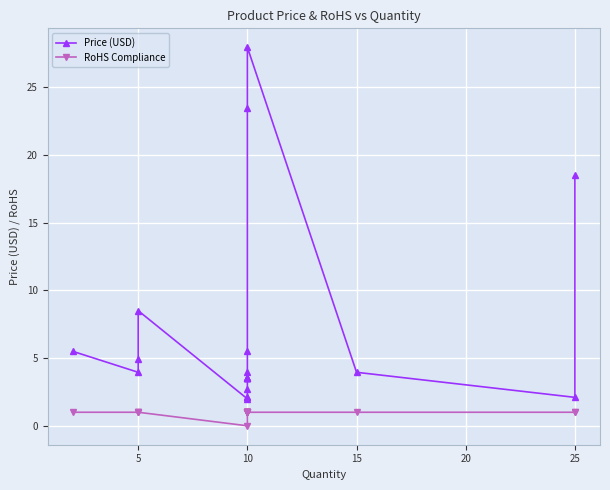

What is the difference between the maximum and minimum values in the Price (USD) series?

26.0